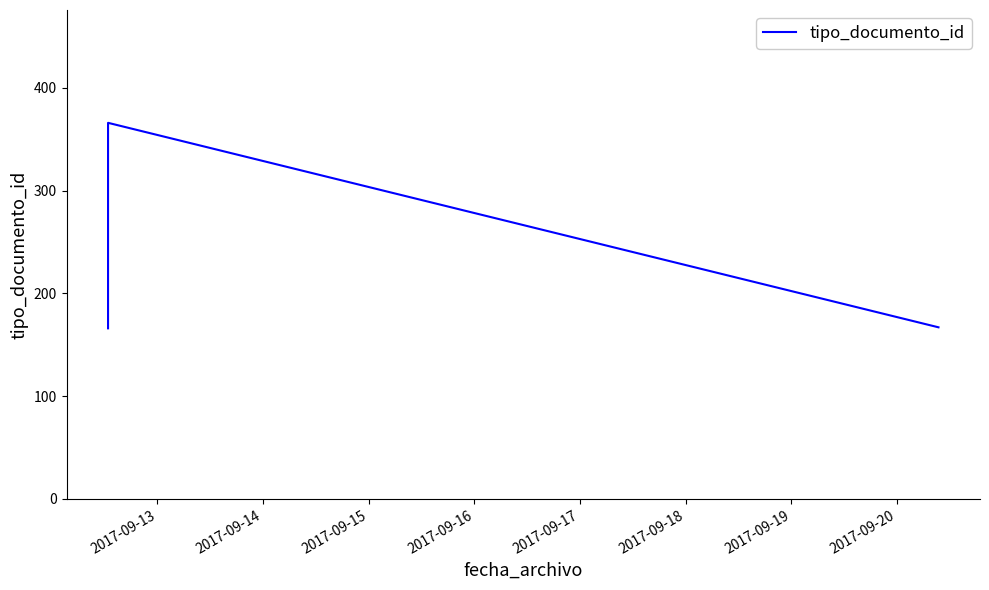

What is the minimum value shown in the chart?

166